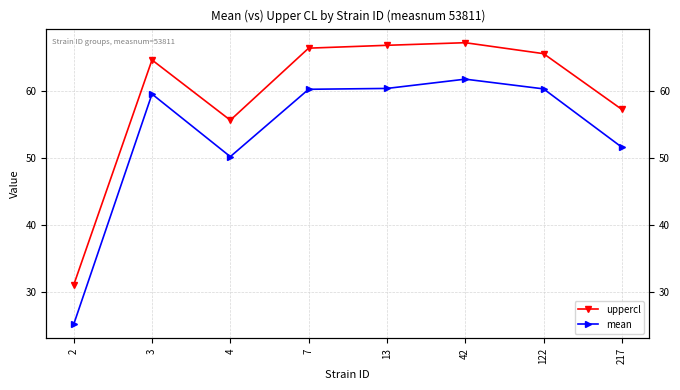

Reading right to left, list all the values displayed in this chart.

uppercl: 217=57.3	122=65.6	42=67.2	13=66.8	7=66.4	4=55.7	3=64.7	2=31.0
mean: 217=51.6	122=60.3	42=61.8	13=60.4	7=60.3	4=50.2	3=59.6	2=25.2